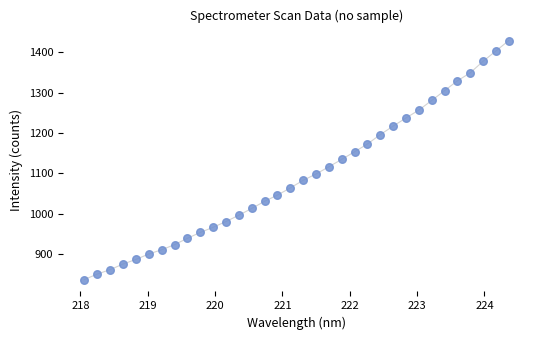

What is the range of Y values (max minus min)?

592.8